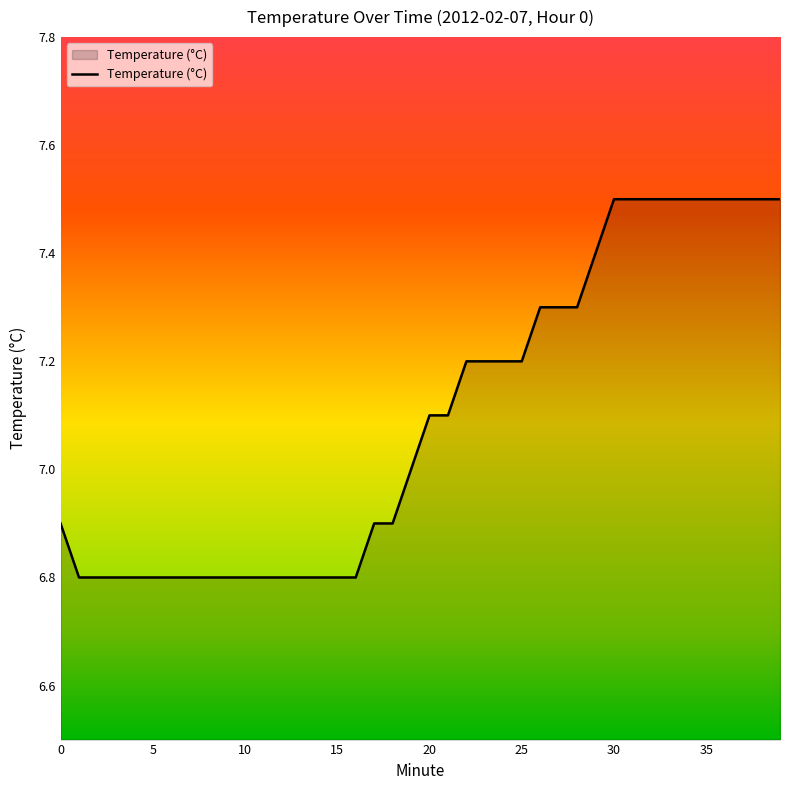

What is the minimum value shown in the chart?

6.8